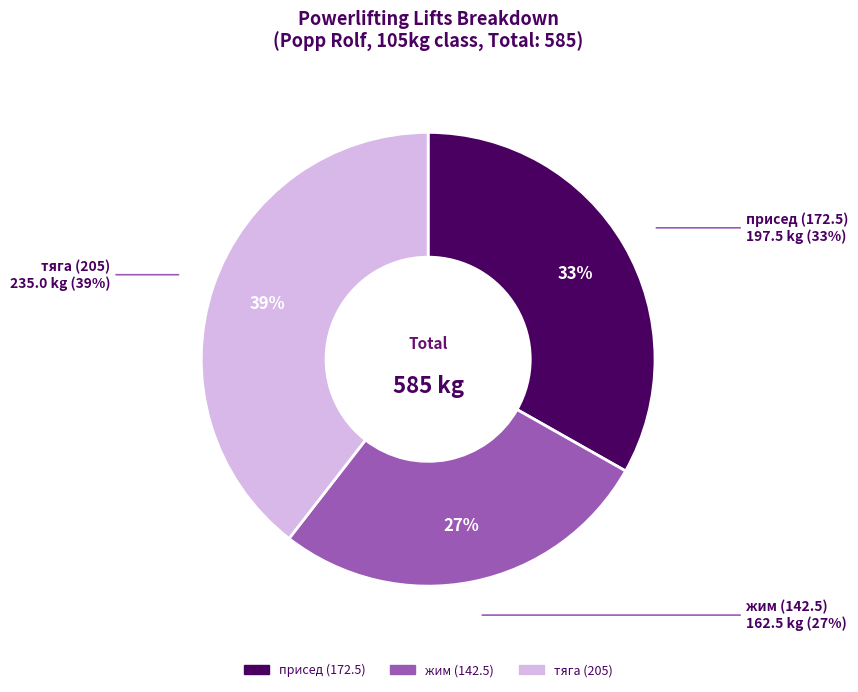

To the nearest percent, what is the difference between the присед (172.5) and тяга (205) slice percentages?

6%